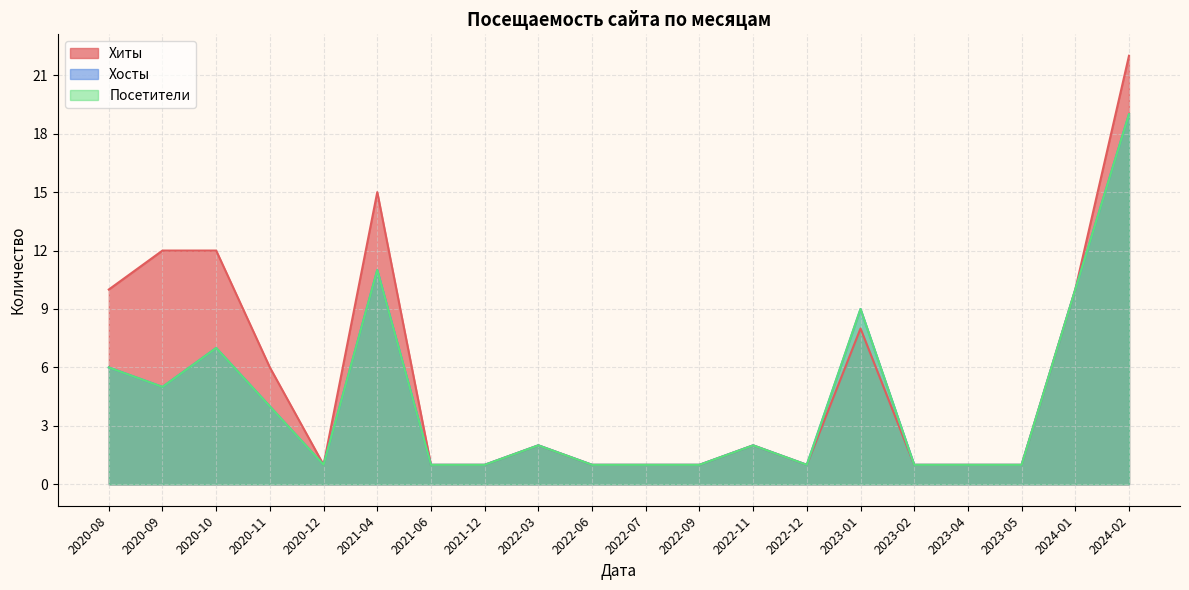

What is the value of the Посетители point at the 19th from the left?

10